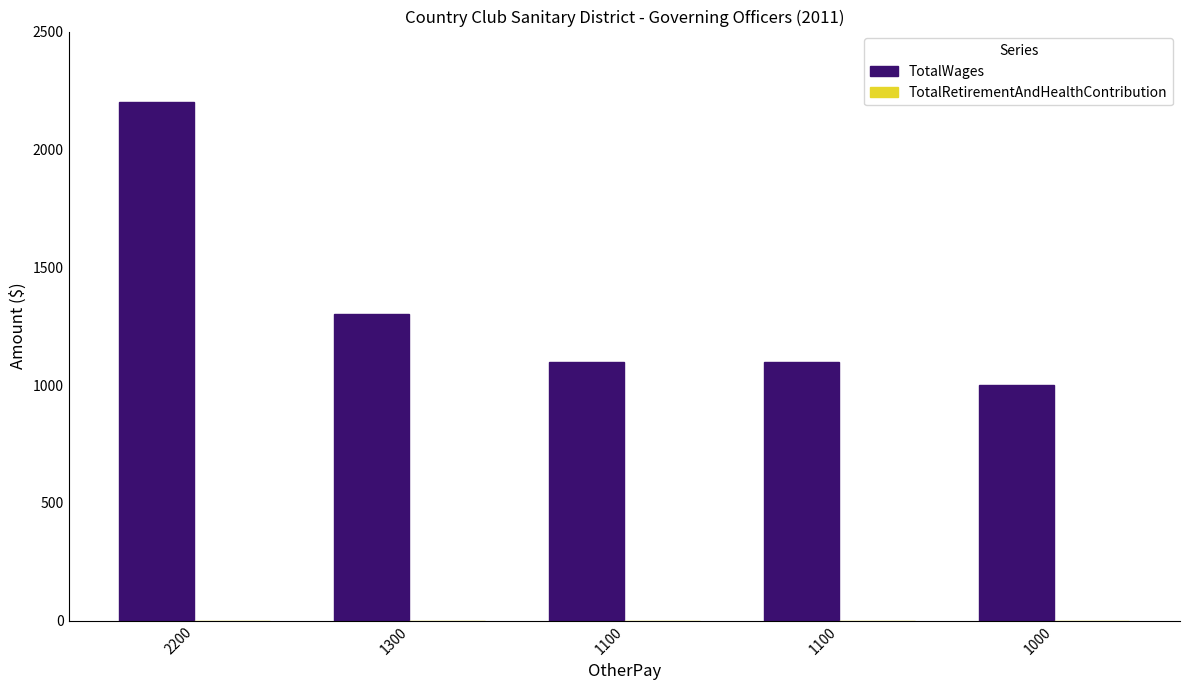

Does the chart contain any negative values?

No